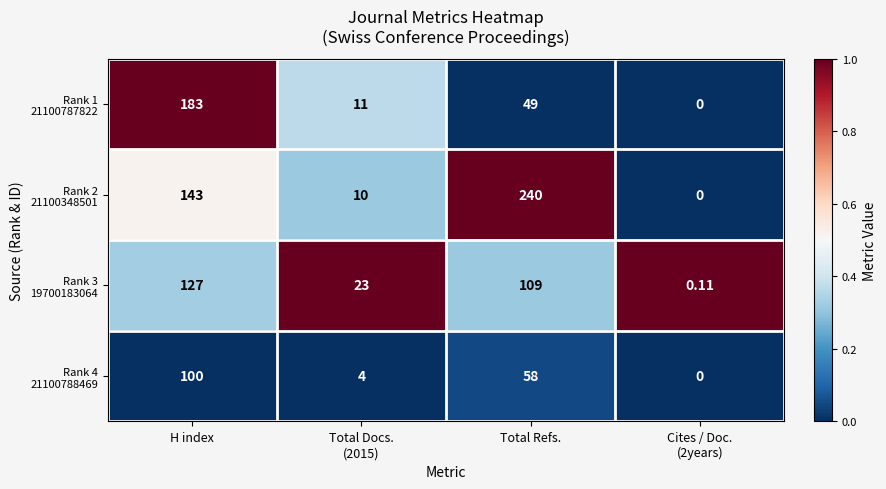

At which category is the sum across all series the highest?

H index